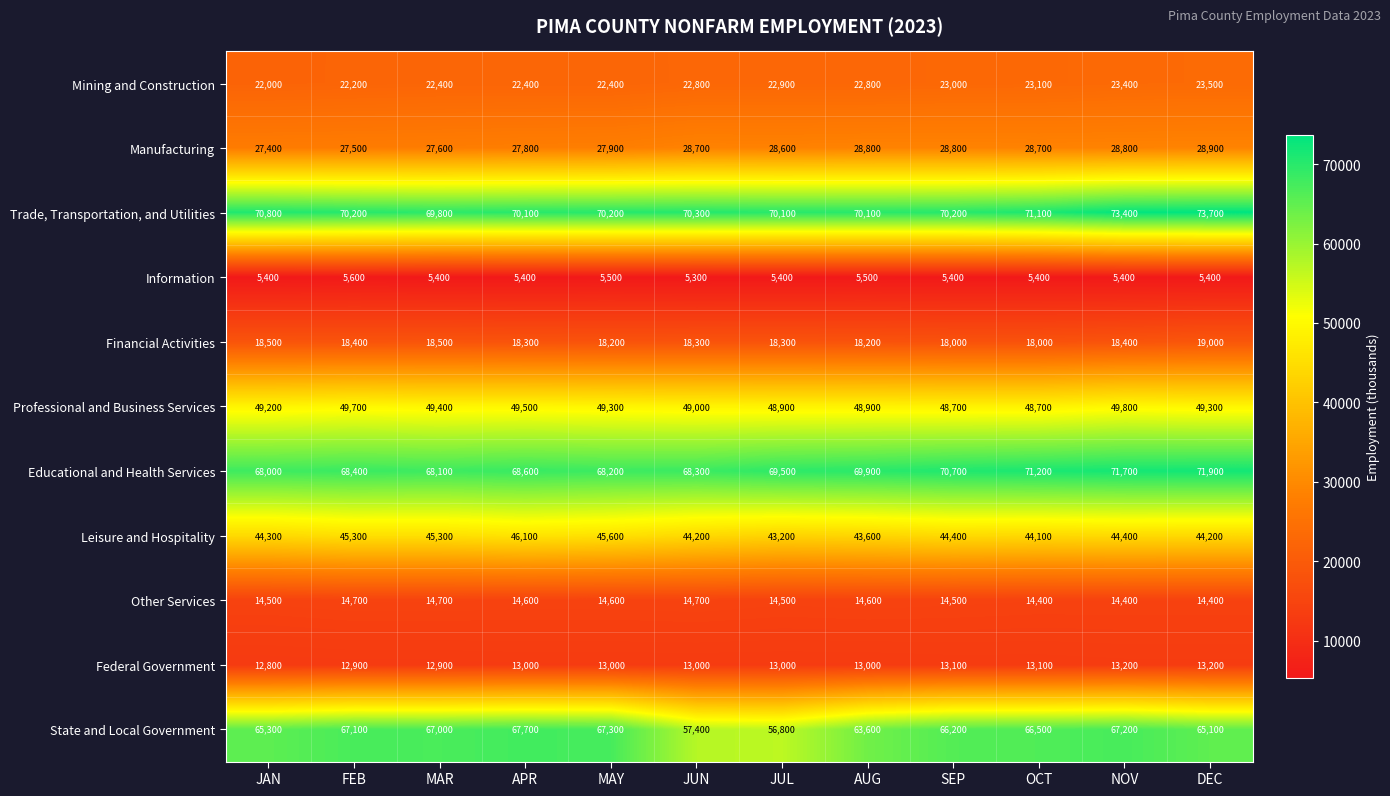

True or false: Other Services has a value of 14700 at MAR.

True